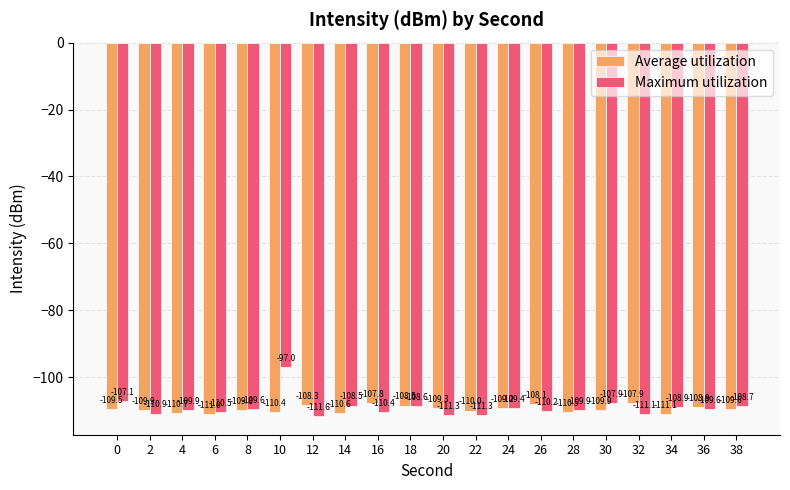

What is the total value across all series at 30?

-217.8